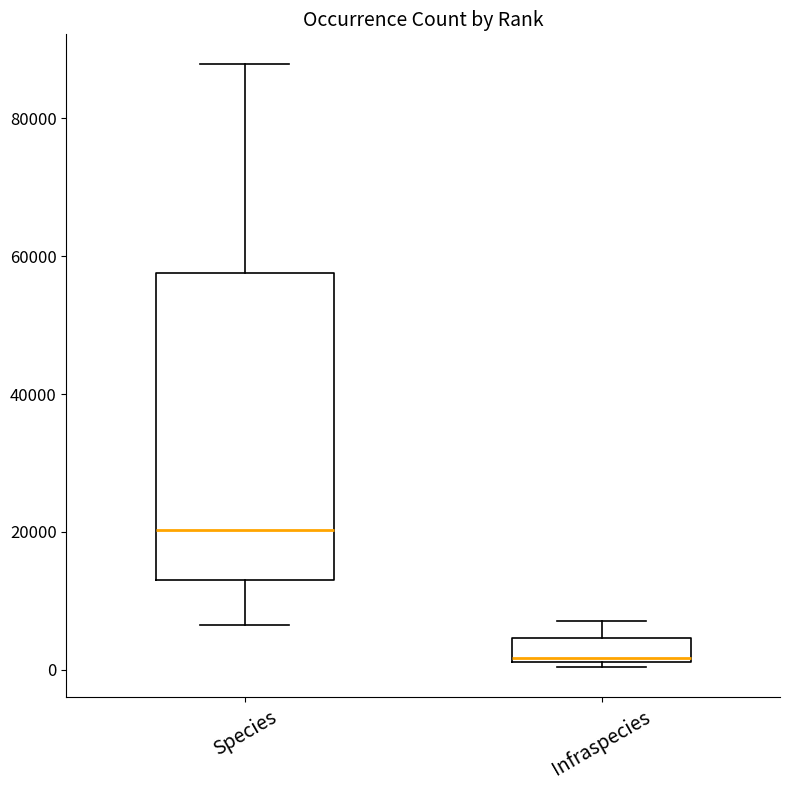

Reading left to right, read every box against the y-axis: the position of its median line, the range the box covers, and the ends of its whiskers. The values are not printed on the chart, so give them approximately, as read against the axis.

Species: median 20000, box 12000 to 58000, whiskers 6000 to 88000
Infraspecies: median 2000 (just above the box's lower edge), box 2000 to 4000, whiskers 0 to 8000